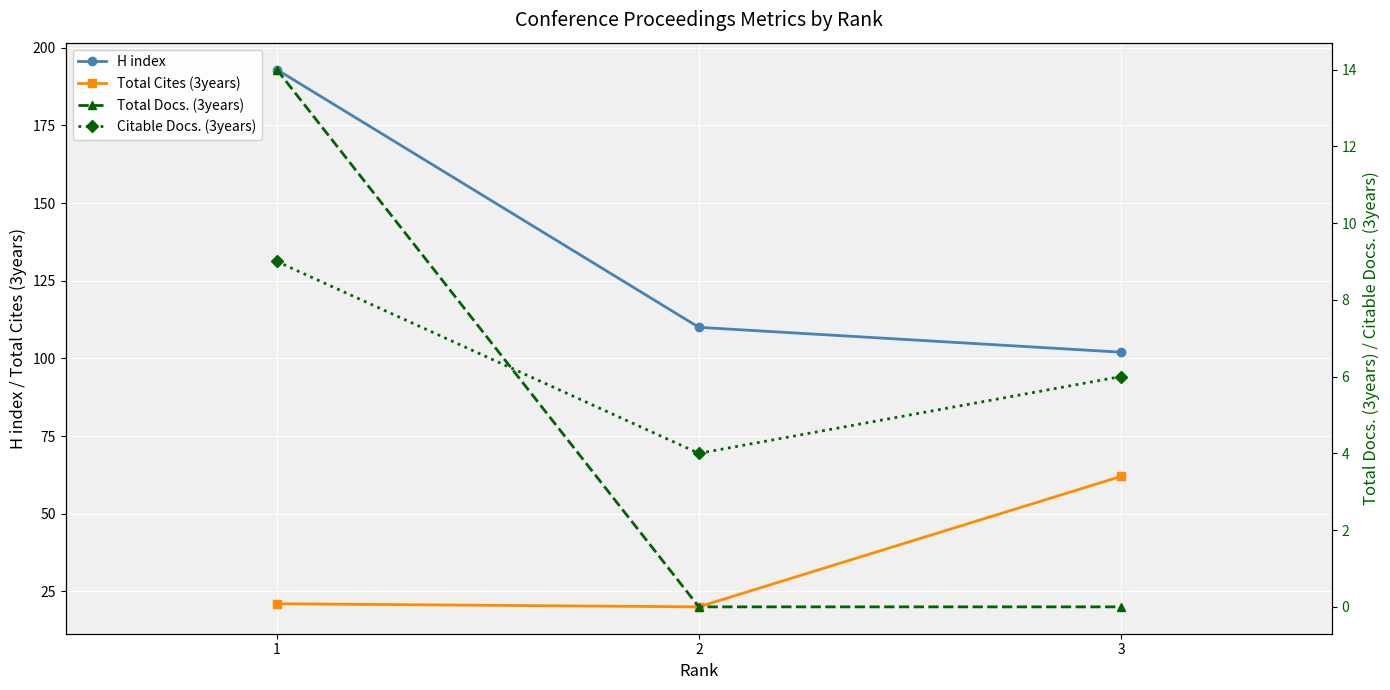

True or false: Total Cites (3years) has a value of 21 at 1.

True